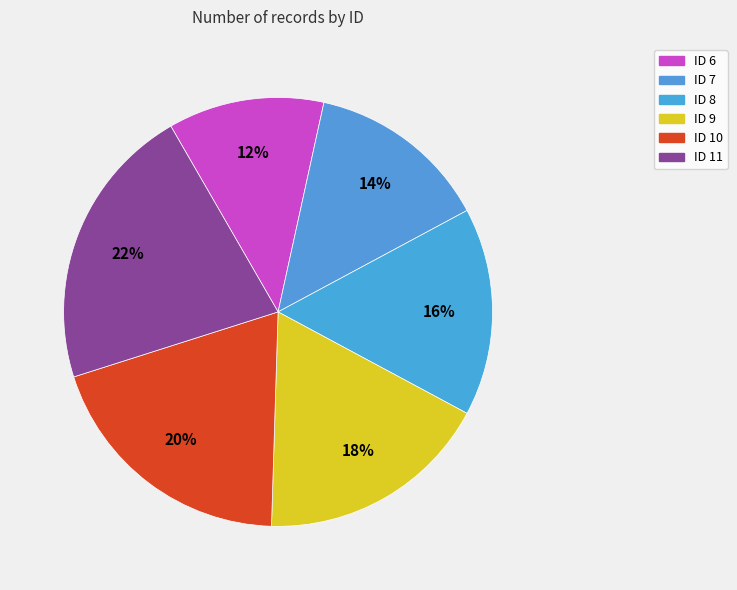

Count the number of slices in the pie.

6